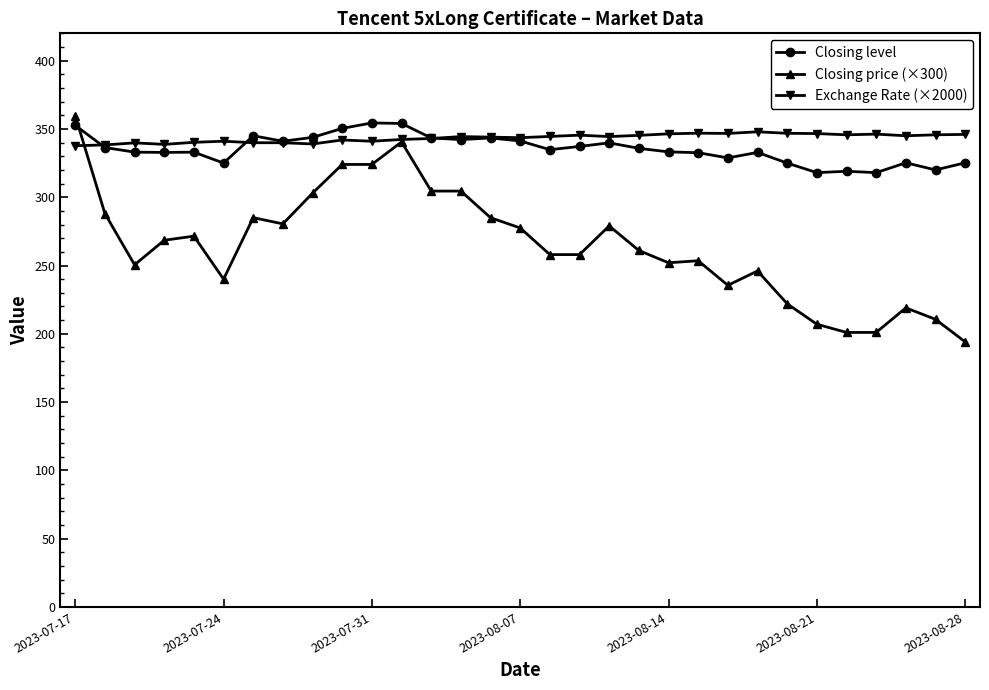

Which series has the largest range (max minus min)?

Closing price (×300)